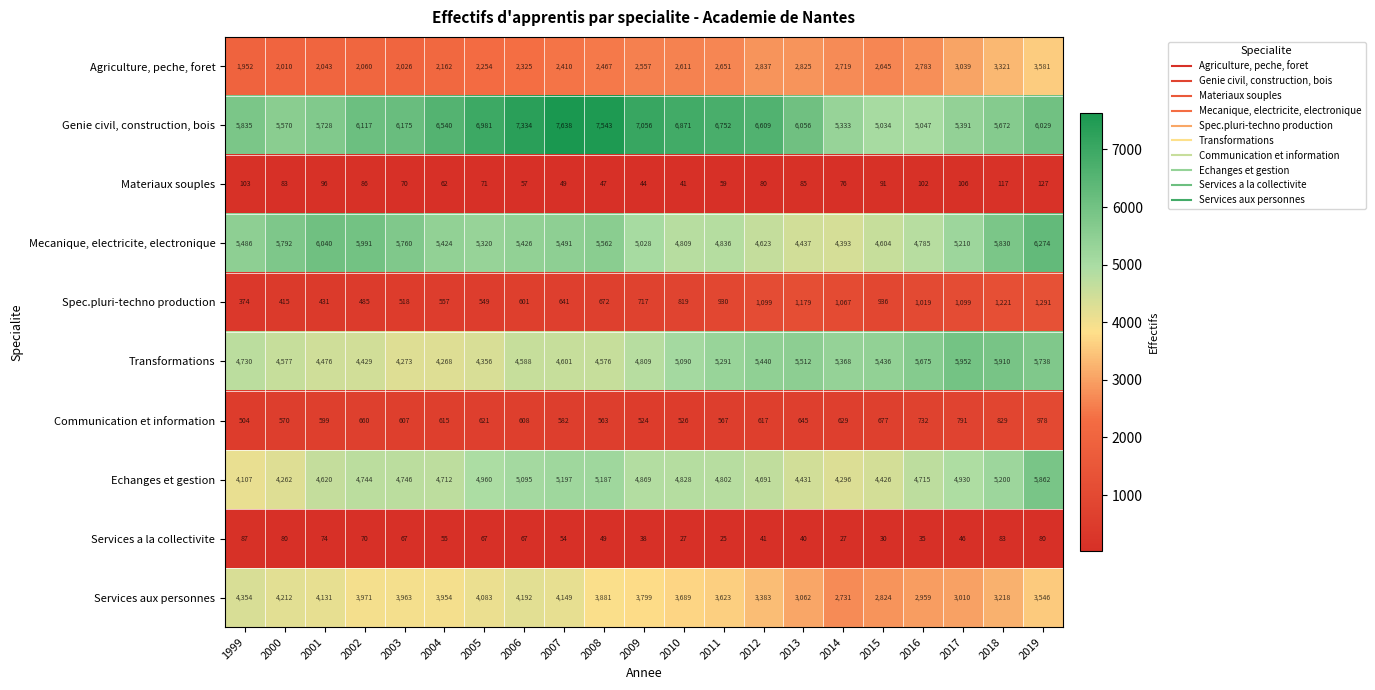

Is it true that Transformations equals 6551 at 2007?

False